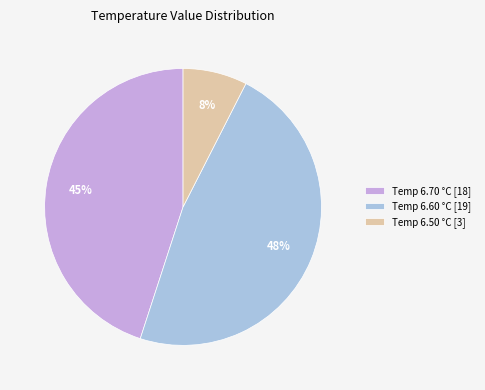

Count the number of slices in the pie.

3